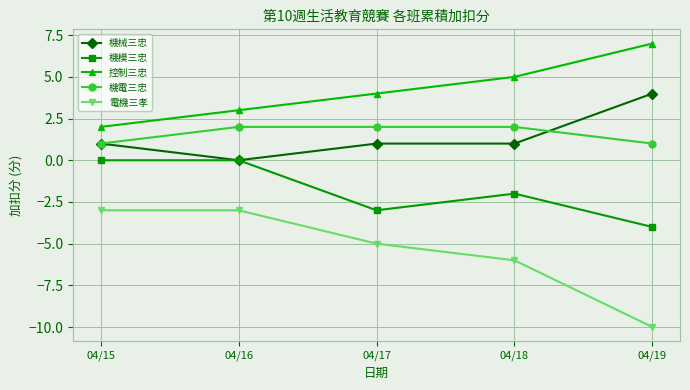

Count the number of data series in this chart.

5